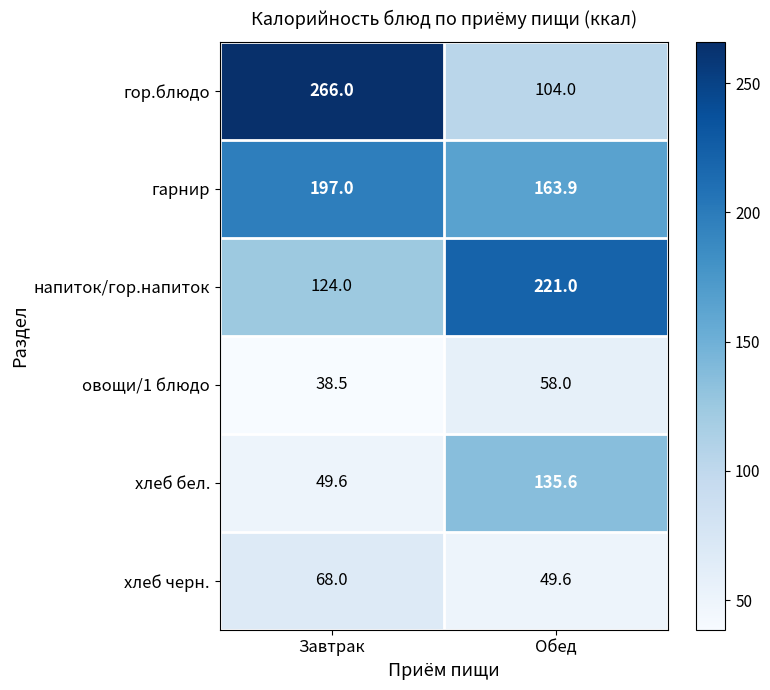

Between Завтрак and Обед, which series saw the biggest shift?

гор.блюдо